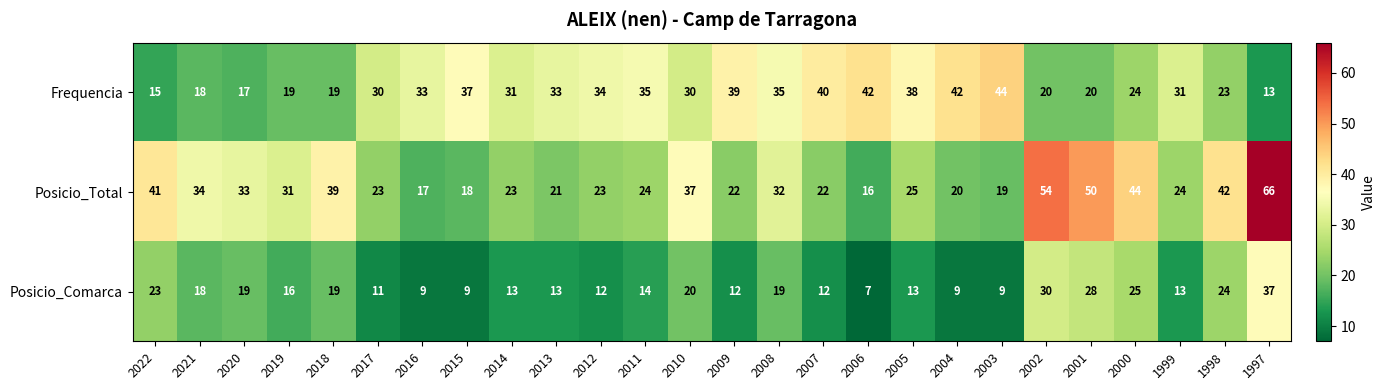

What is the difference between the Frequencia values at 2009 and 2002?

19